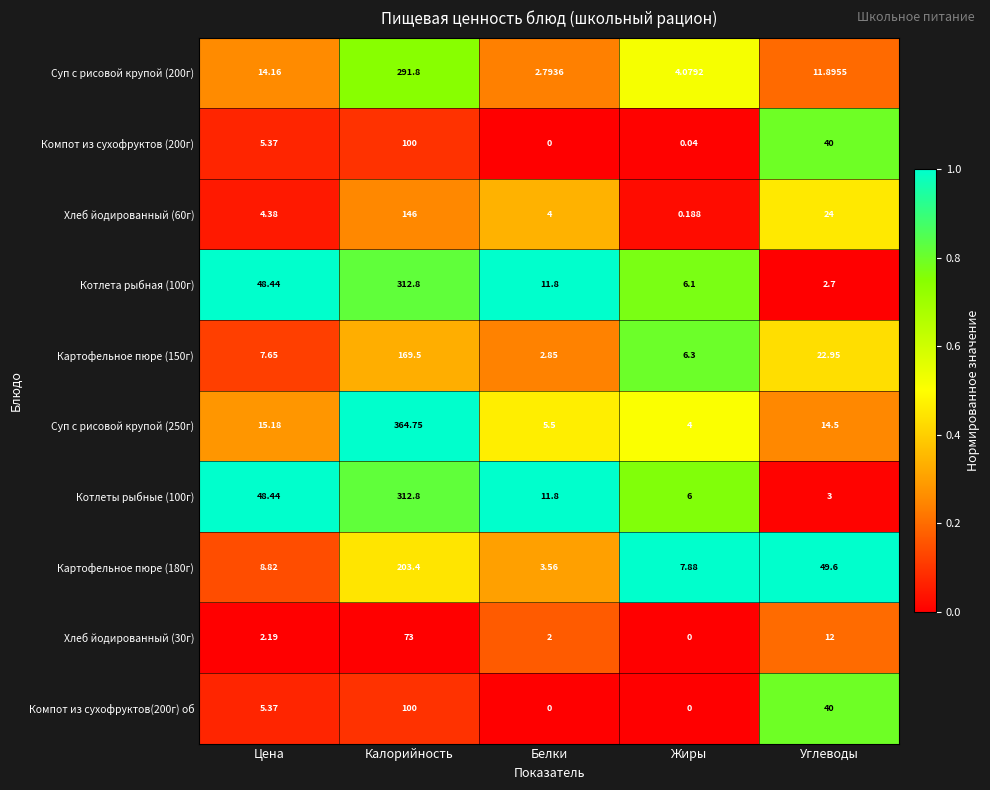

Is the value of Картофельное пюре (150г) at Калорийность greater than the value of Картофельное пюре (180г) at Калорийность?

No